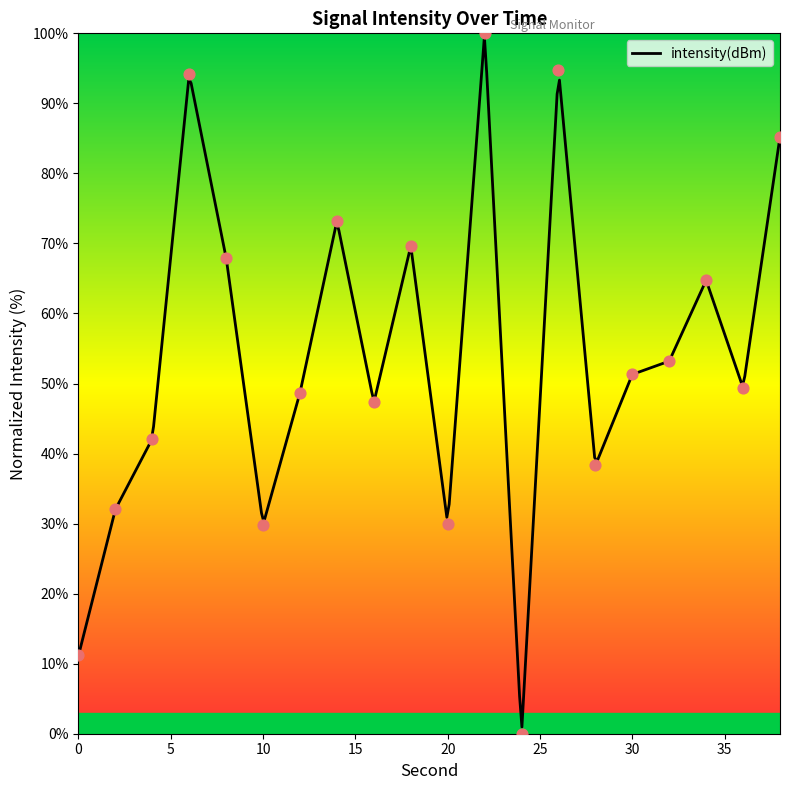

What is the change in value from 4 to 14?

+31.1